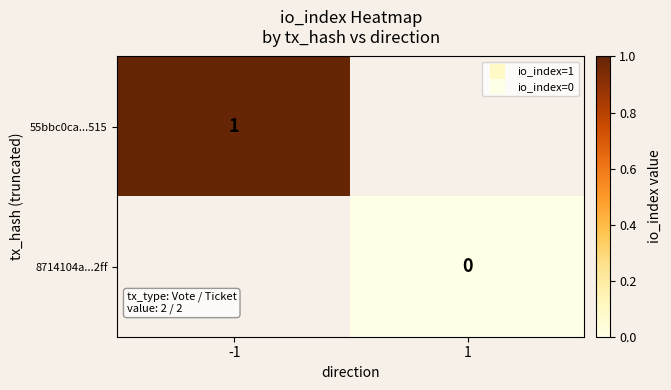

Which category has the lowest value in the 8714104a...2ff series?

-1